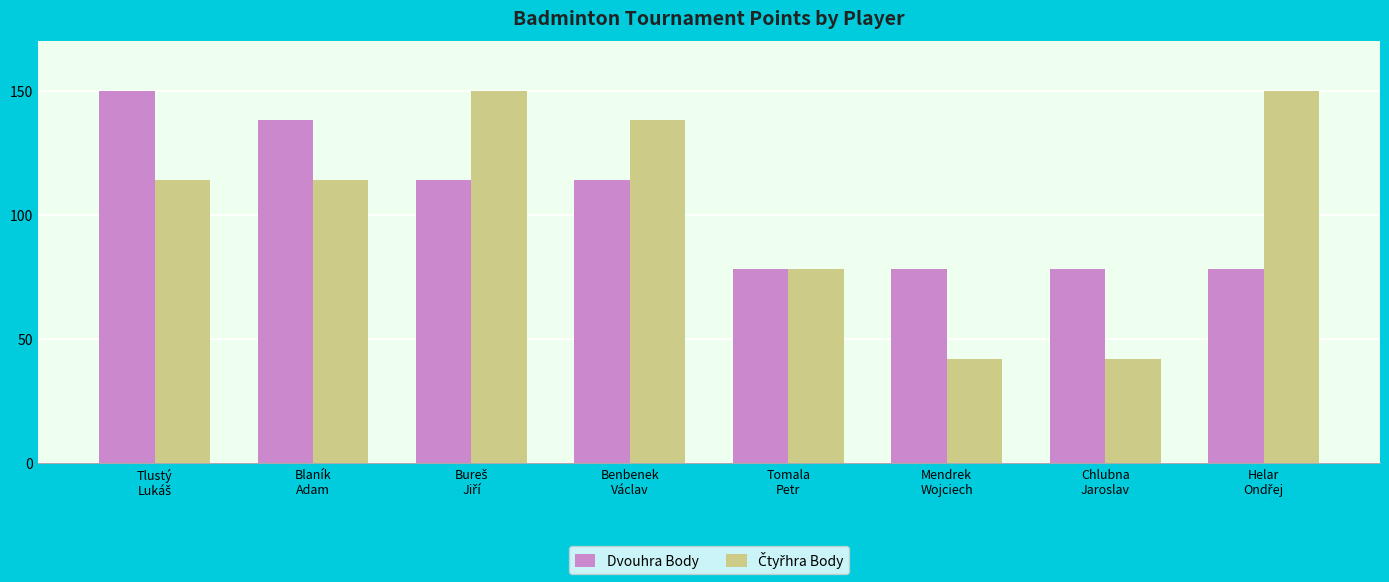

What is the difference between the maximum and minimum values in the Dvouhra Body series?

72